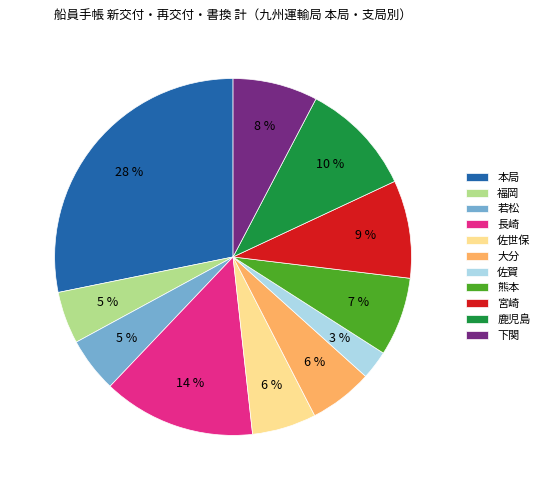

Is there a majority slice in this chart?

No